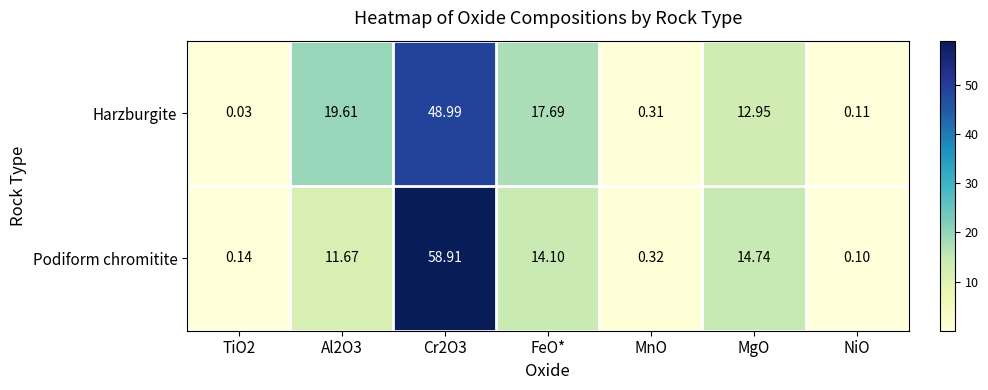

List the series in order of their overall mean, highest first.

Podiform chromitite, Harzburgite